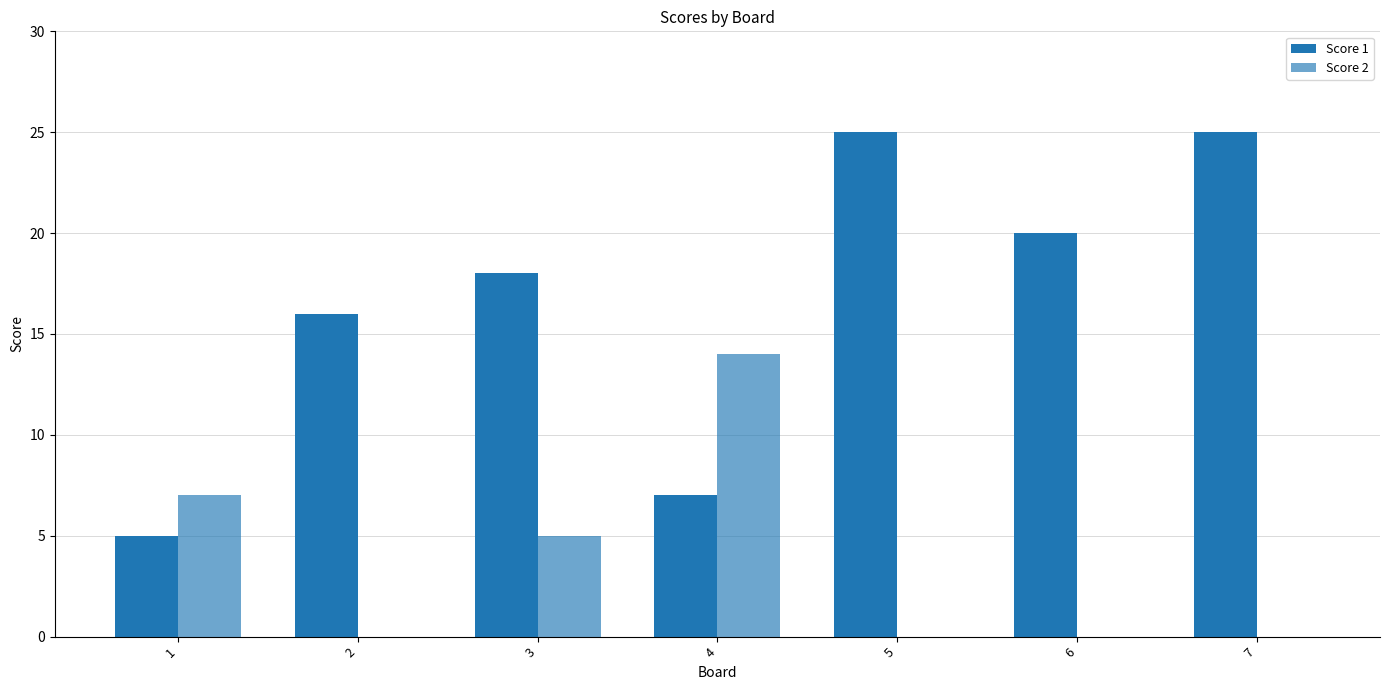

The Score 2 series shows -5 at 6. True or false?

False